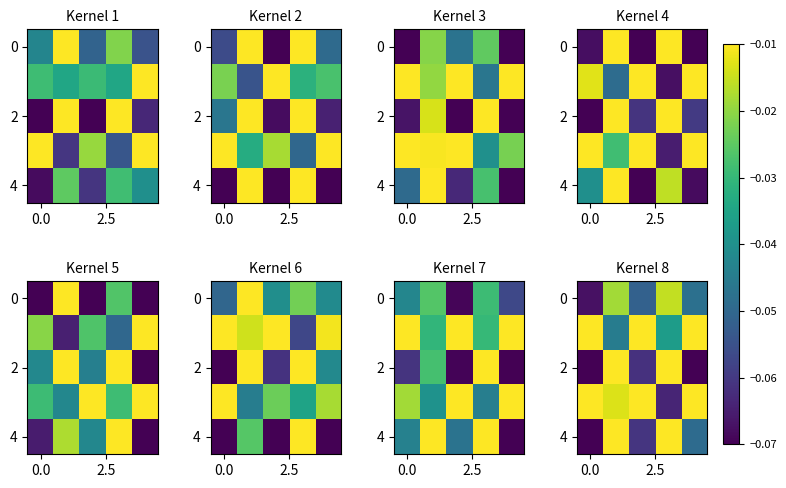

Between 3 and 4, which series saw the biggest shift?

row_2